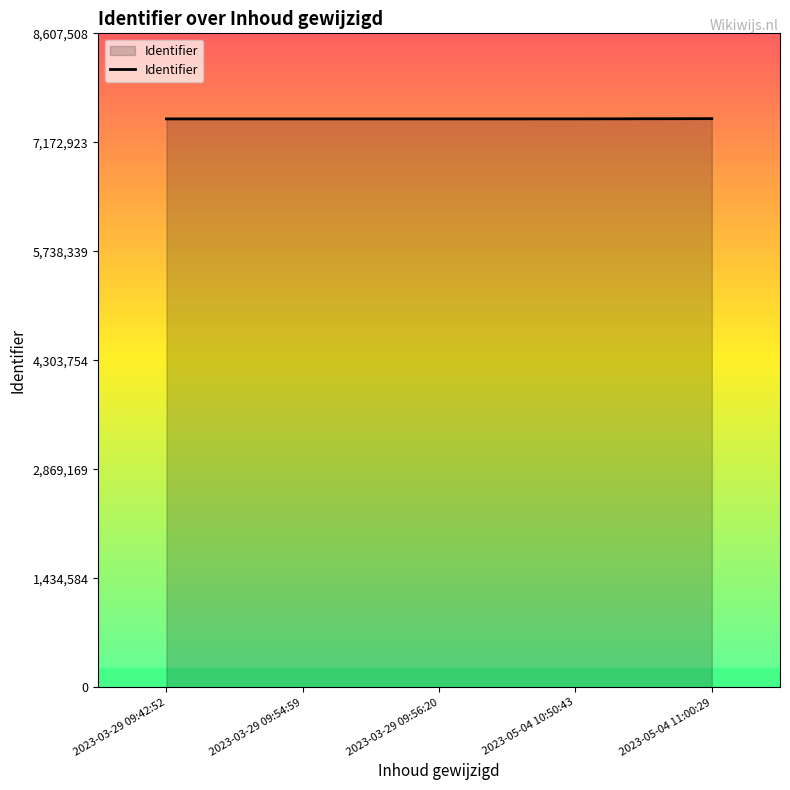

Count the number of categories in the chart.

5